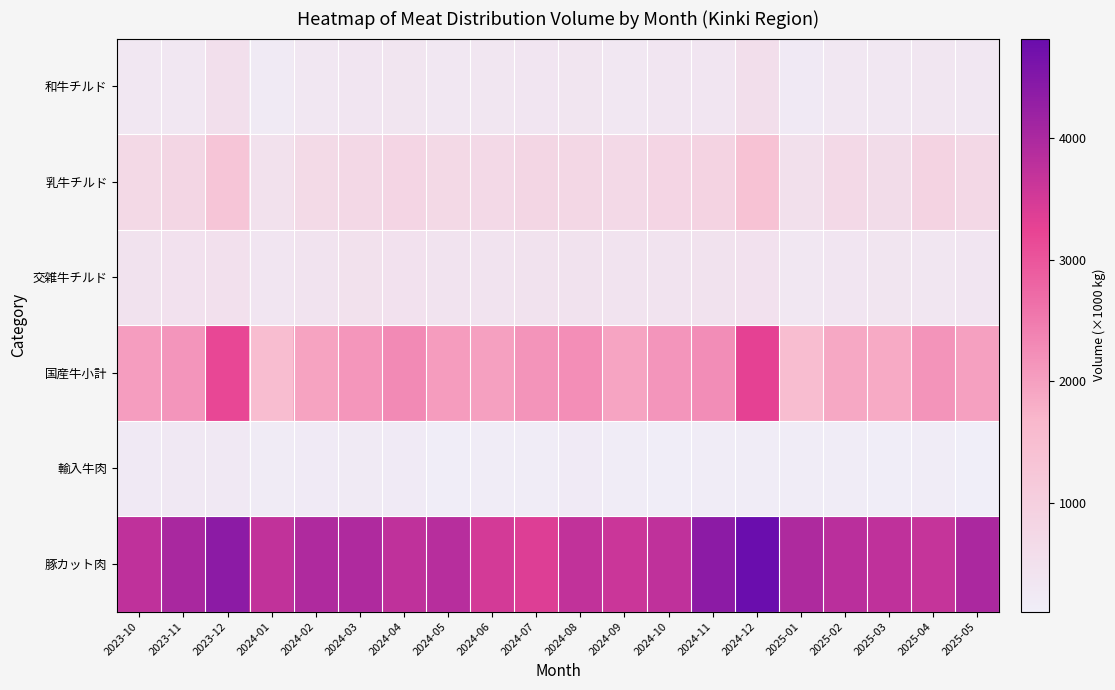

Between 2024-01 and 2024-05, which series saw the biggest shift?

国産牛小計